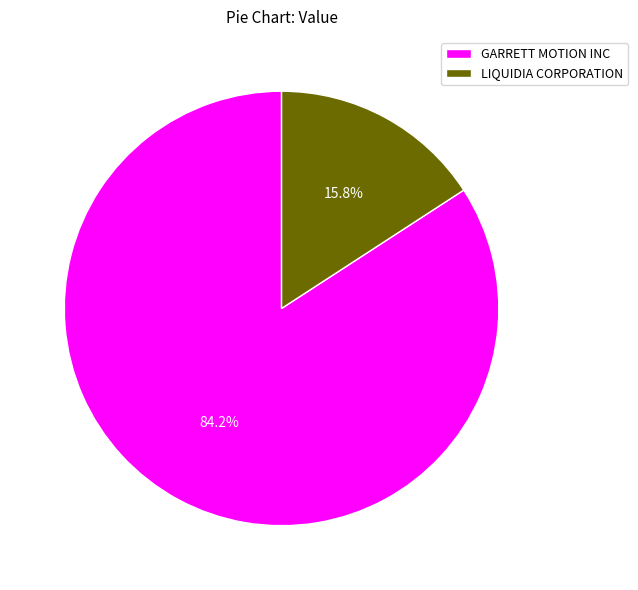

To the nearest percent, what portion does GARRETT MOTION INC represent?

84%